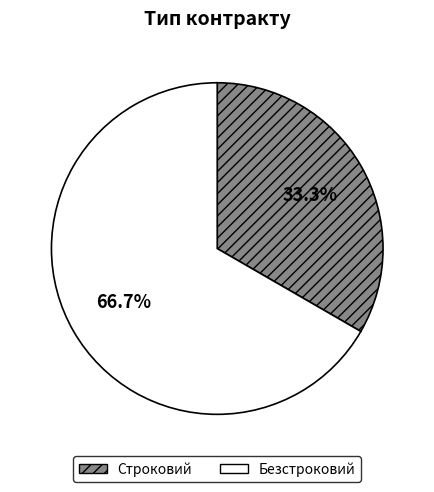

How many slices are in this pie chart?

2